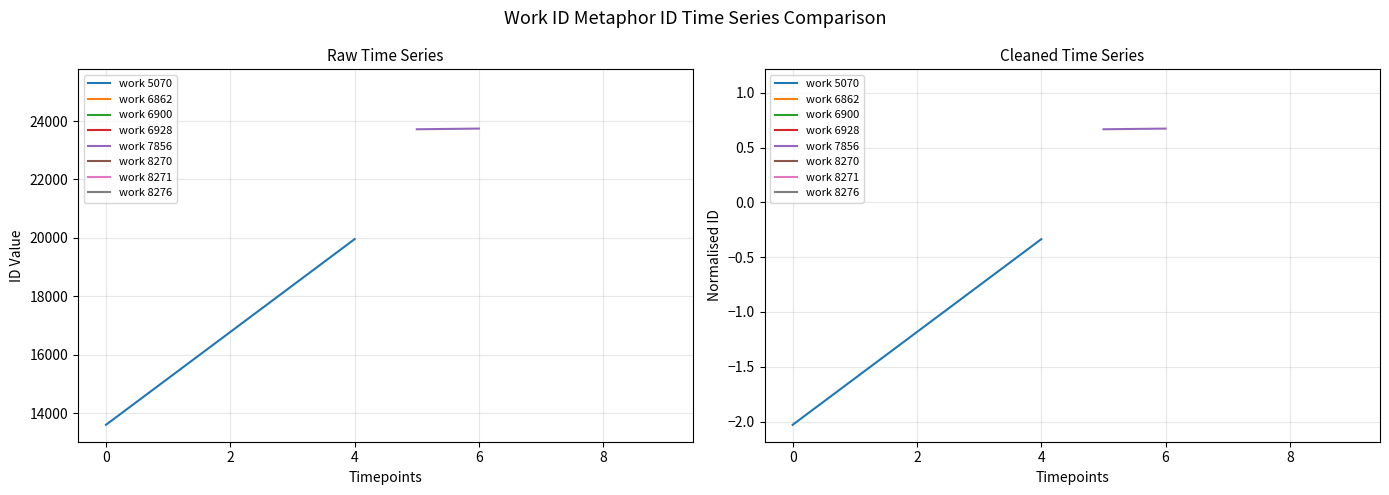

Rank the series at 0 from lowest to highest value.

work 5070, work 7856